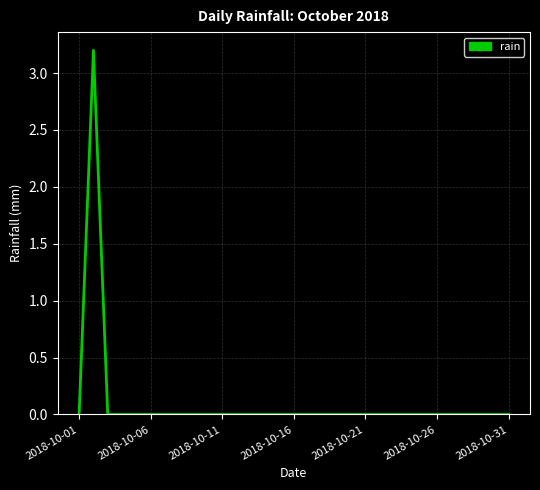

What is the difference between the maximum and minimum values?

3.2